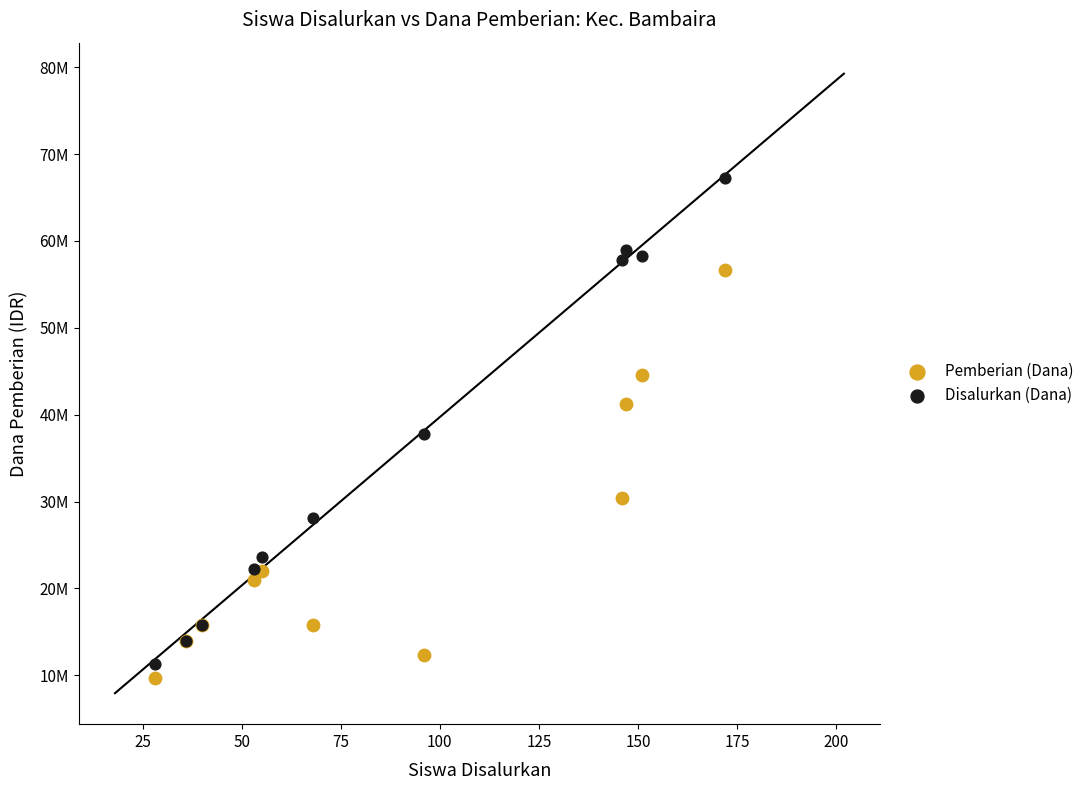

Which series contains the highest Y value?

Disalurkan (Dana)